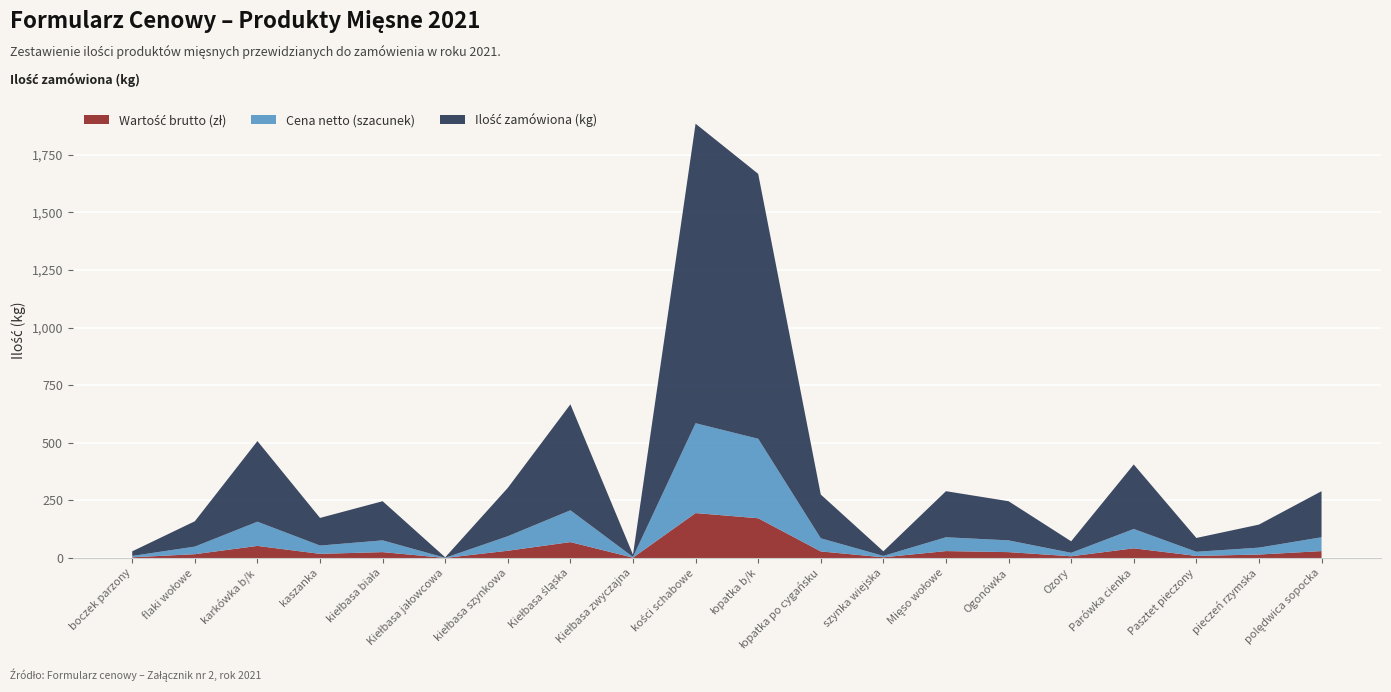

What is the total value across all series at Parówka cienka?

406.0